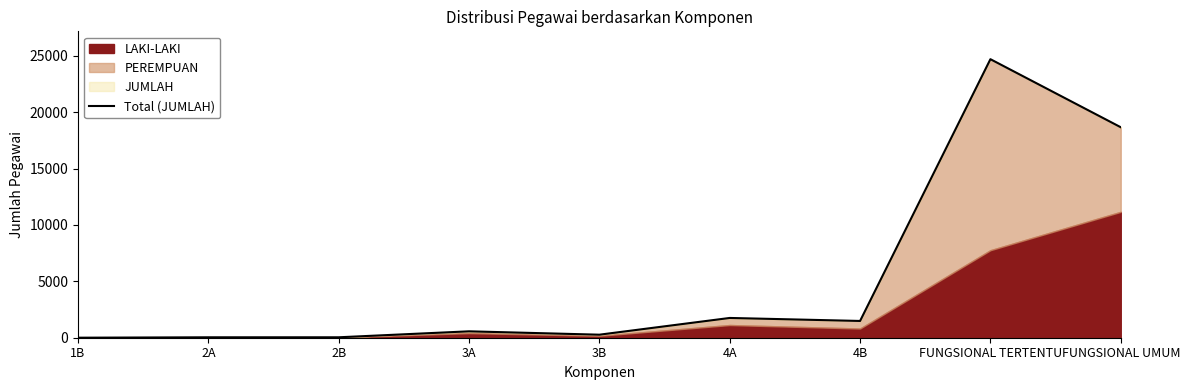

What is the difference between the second highest and second lowest values?

18634